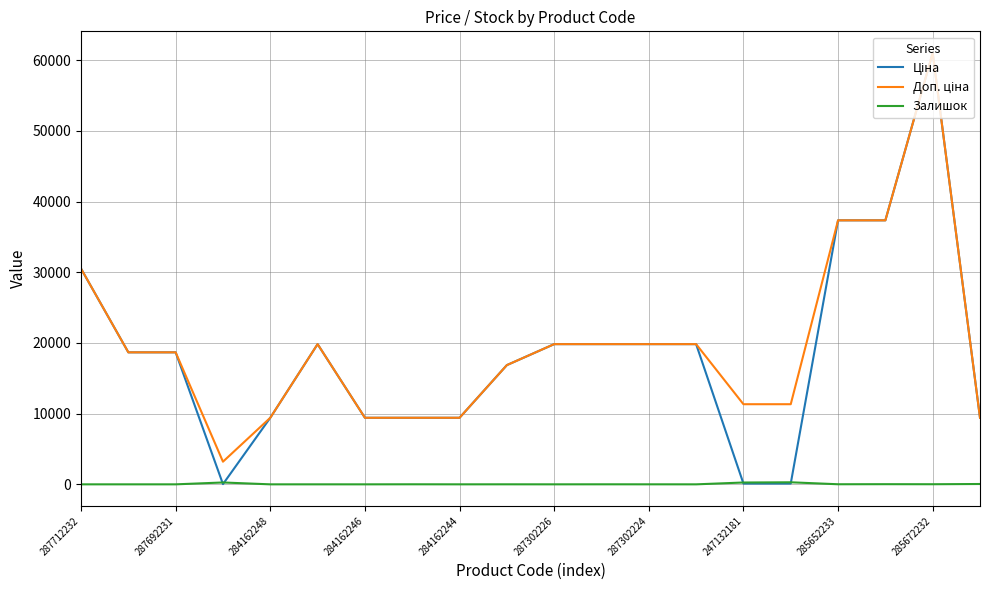

What is the maximum value shown in the chart?

61024.7